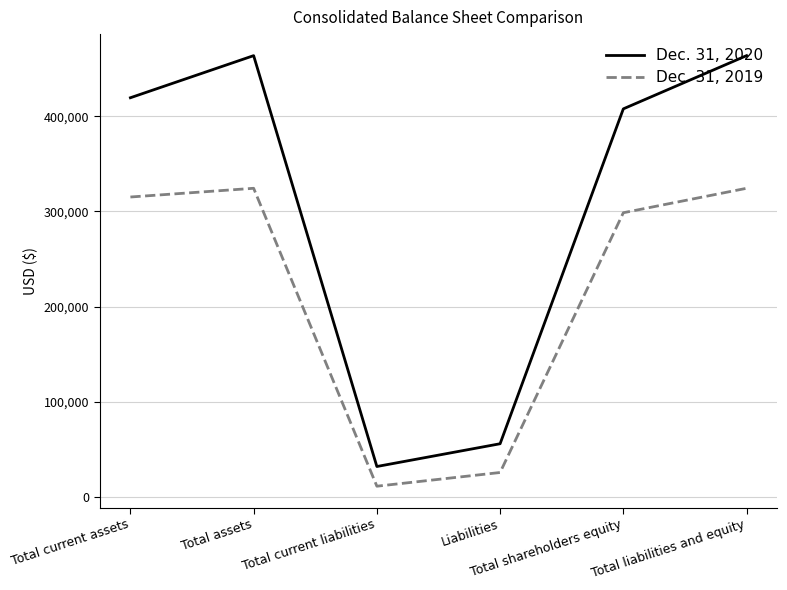

Which series changed the most between Liabilities and Total liabilities and equity?

Dec. 31, 2020